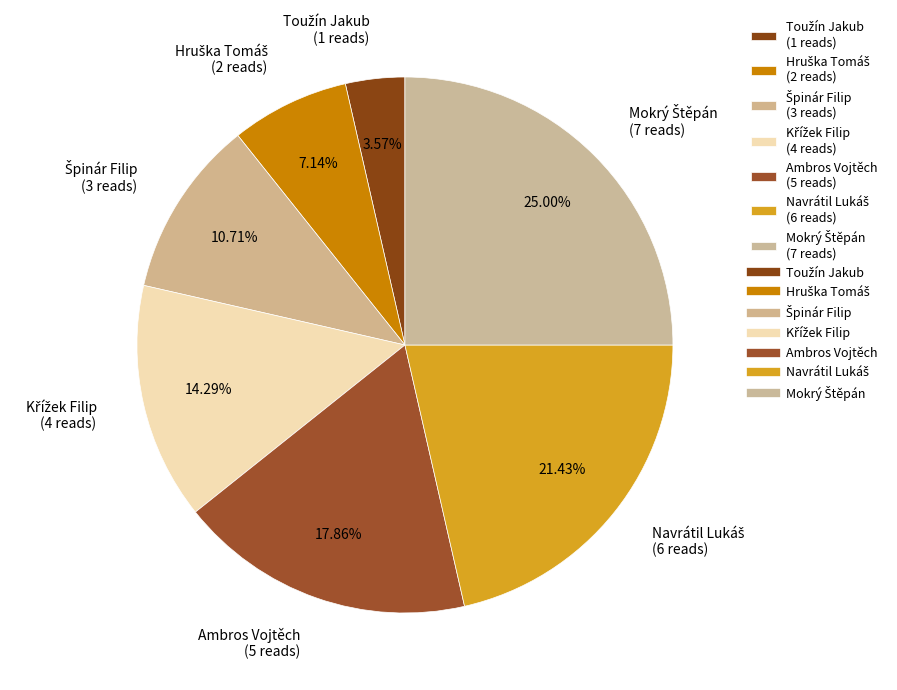

Is there any slice that represents more than half of the pie?

No